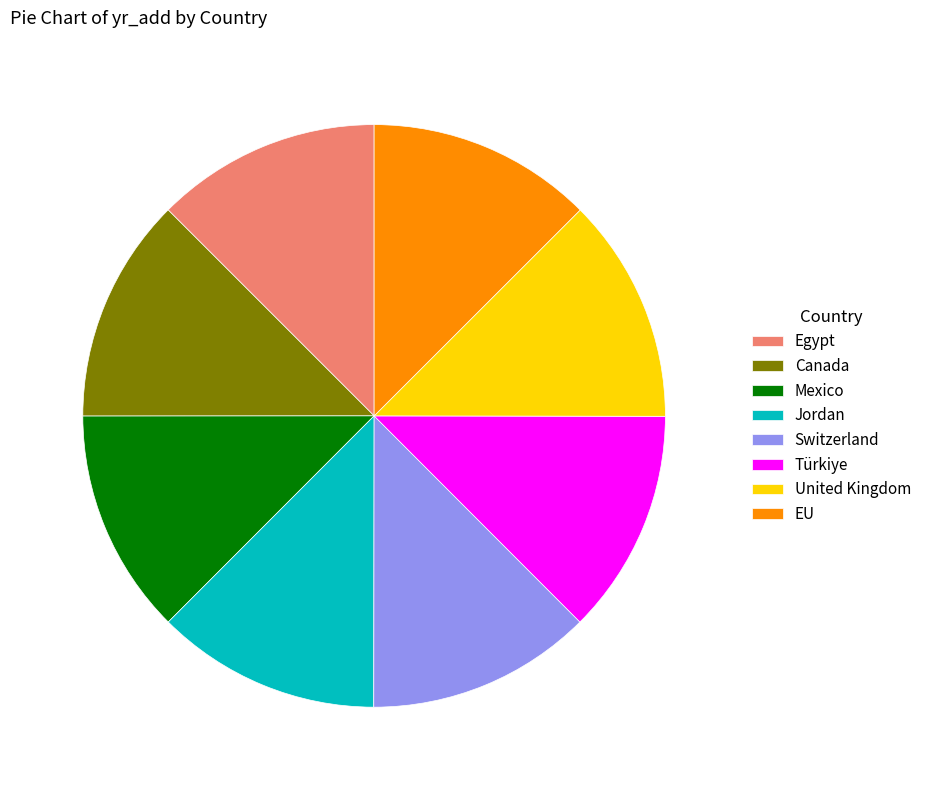

Is there a majority slice in this chart?

No